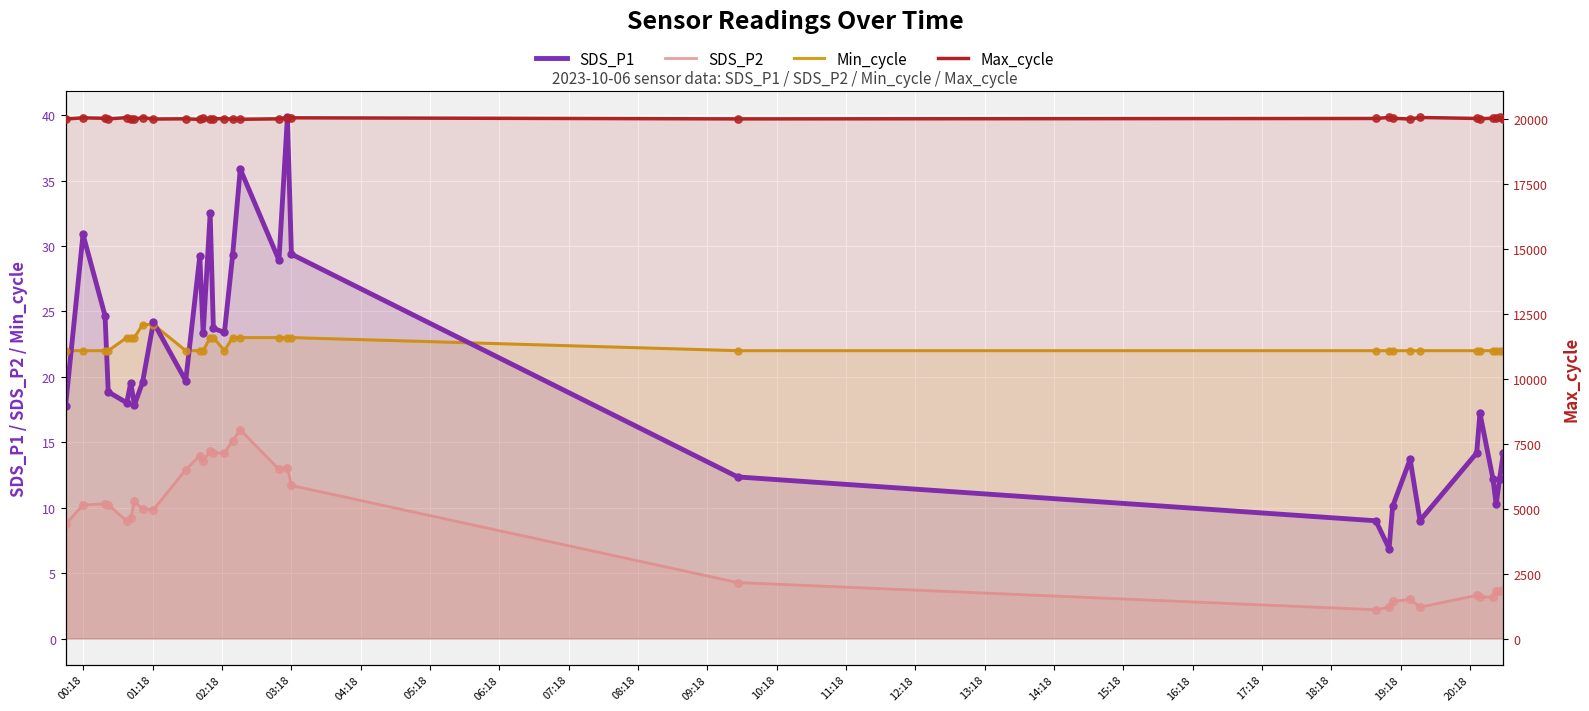

Which series has the largest total across all categories?

Max_cycle